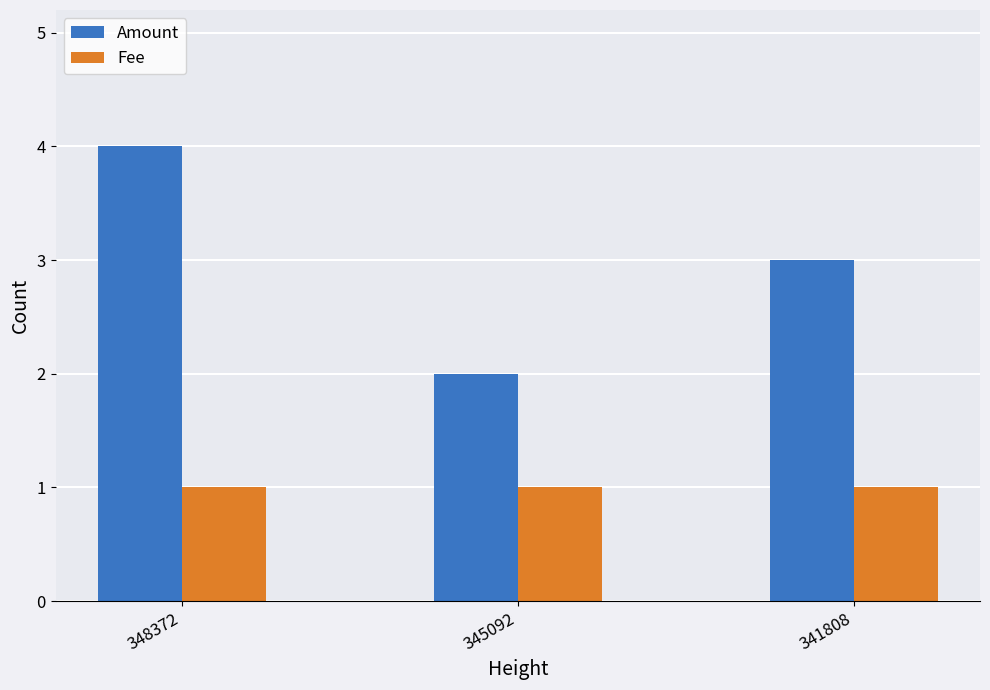

Reading left to right, transcribe all the data shown in this chart.

Amount: 4.0	2.0	3.0
Fee: 1.0	1.0	1.0